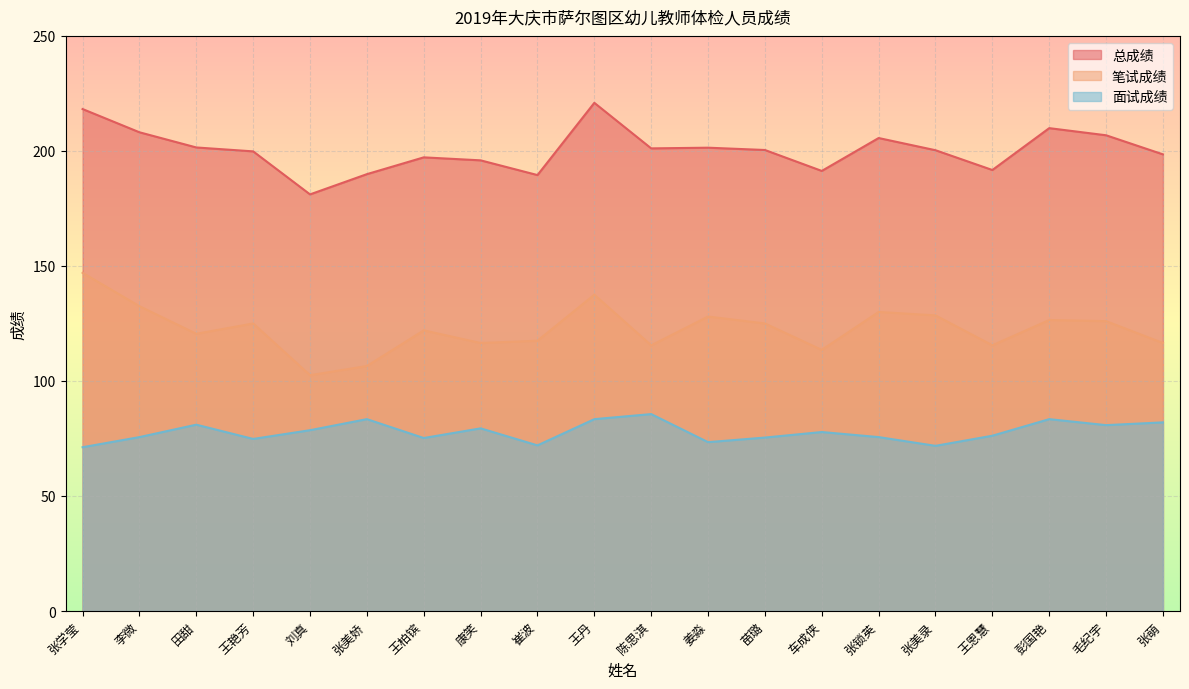

The value of 总成绩 at 张美娇 is 189.9. True or false?

True